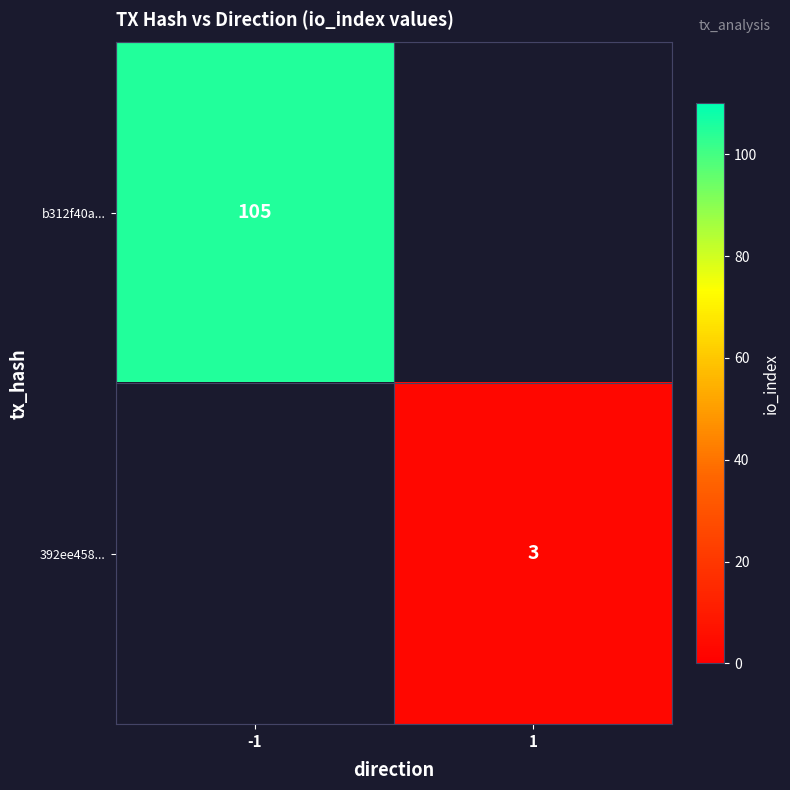

Is it true that 392ee458... equals 4 at 1?

False